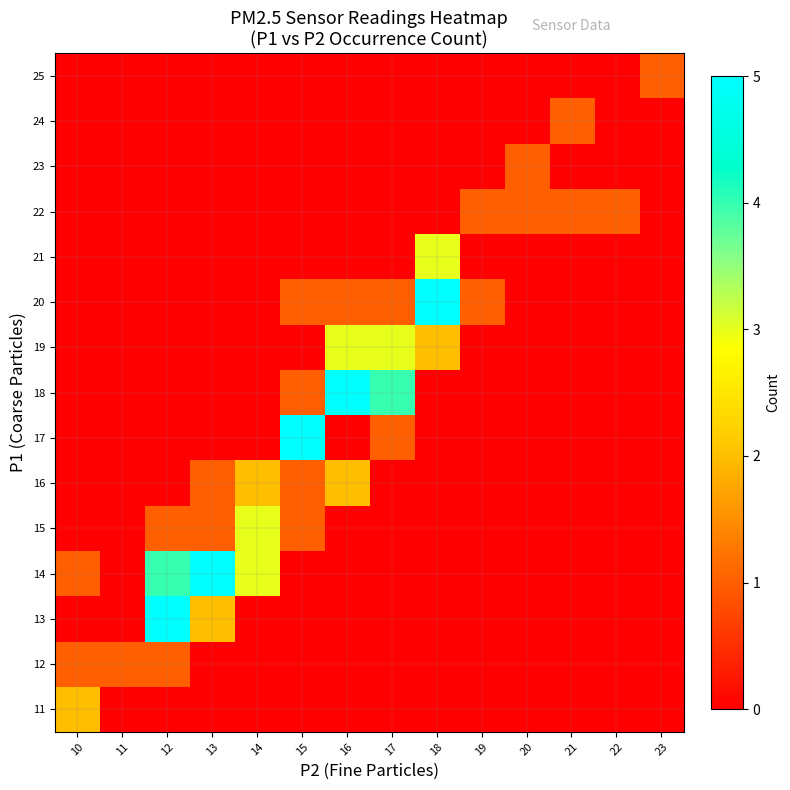

What is the spread (max minus min) of values at 20?

1